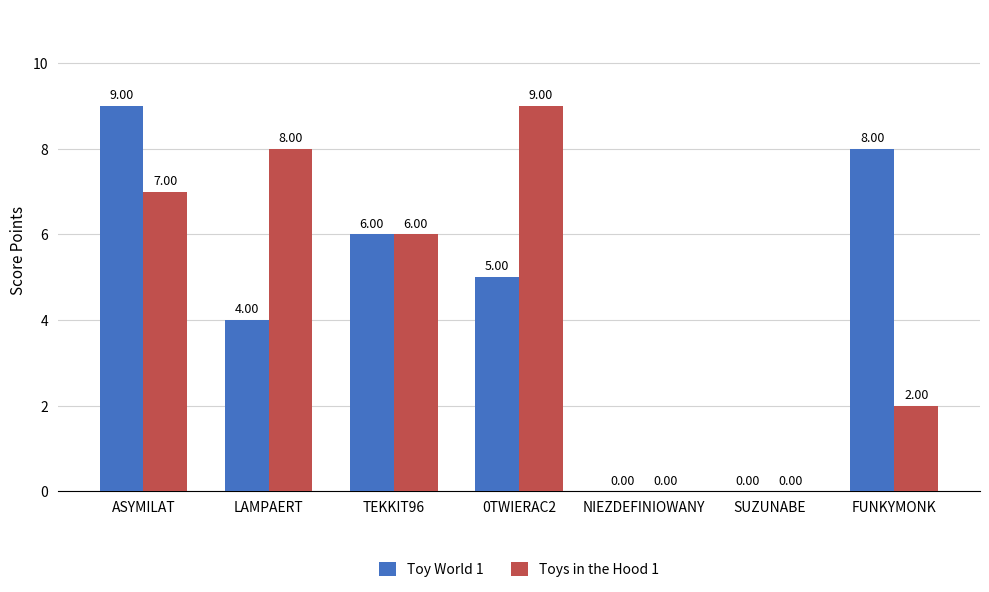

Reading left to right, list all the values displayed in this chart.

Toy World 1: ASYMILAT=9	LAMPAERT=4	TEKKIT96=6	0TWIERAC2=5	NIEZDEFINIOWANY=0	SUZUNABE=0	FUNKYMONK=8
Toys in the Hood 1: ASYMILAT=7	LAMPAERT=8	TEKKIT96=6	0TWIERAC2=9	NIEZDEFINIOWANY=0	SUZUNABE=0	FUNKYMONK=2